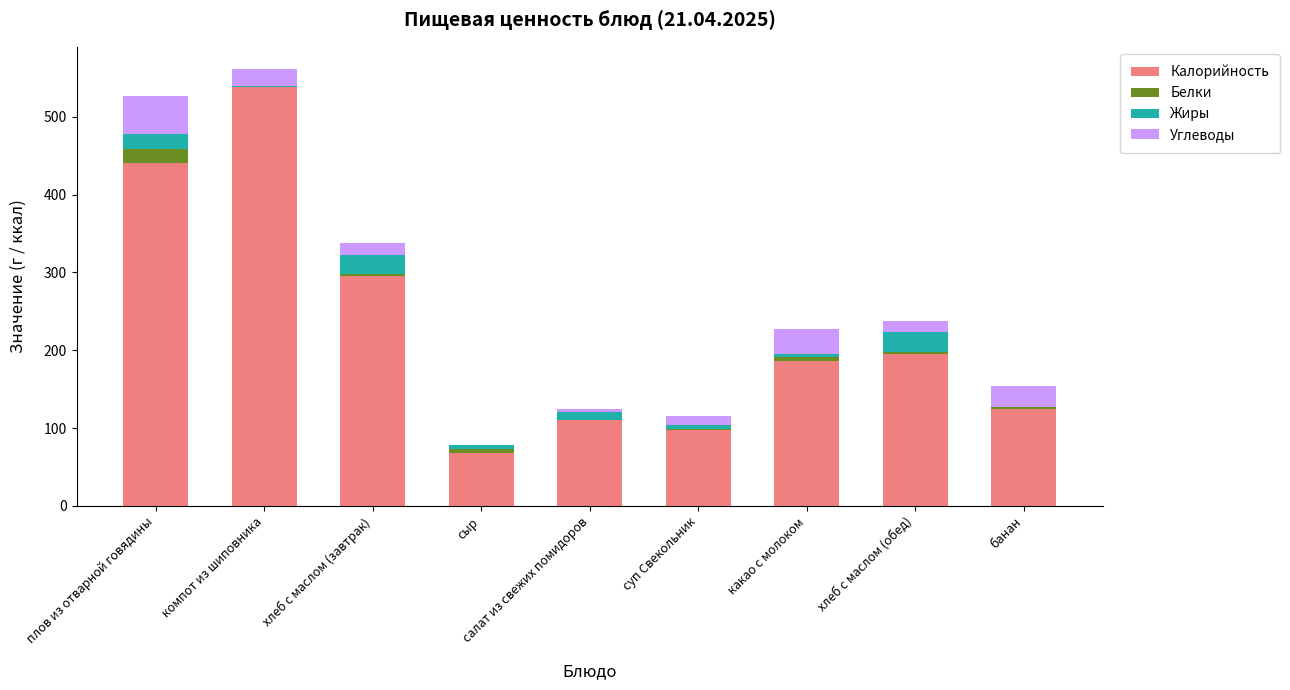

What is the sum of all Калорийность values?

2055.4